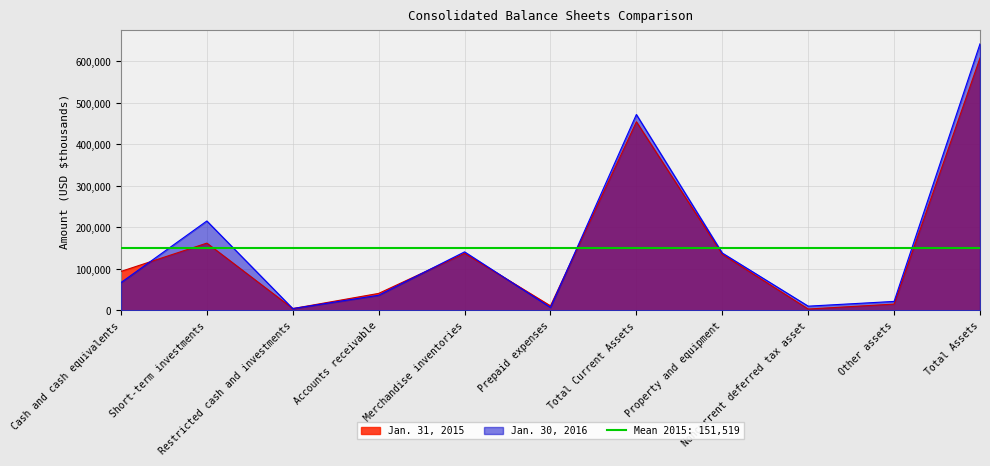

How many categories are shown in the chart?

11